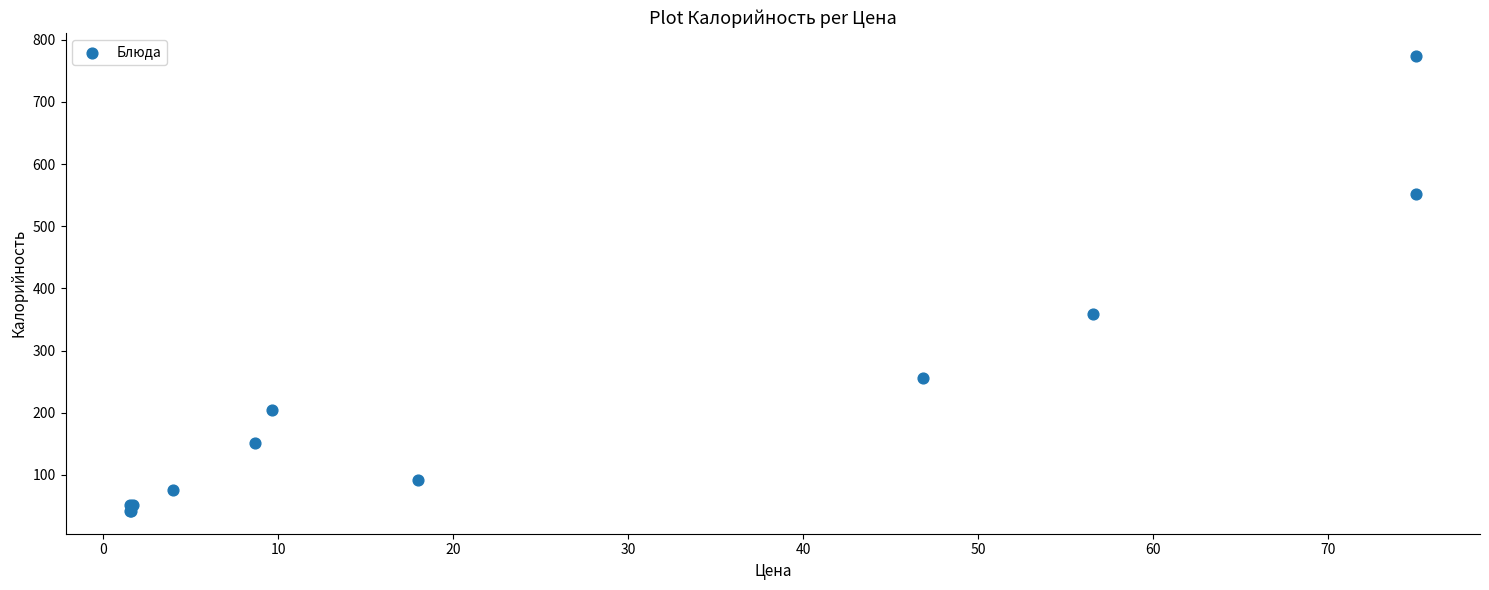

What Y value in the scatter plot is closest to 408?

358.0